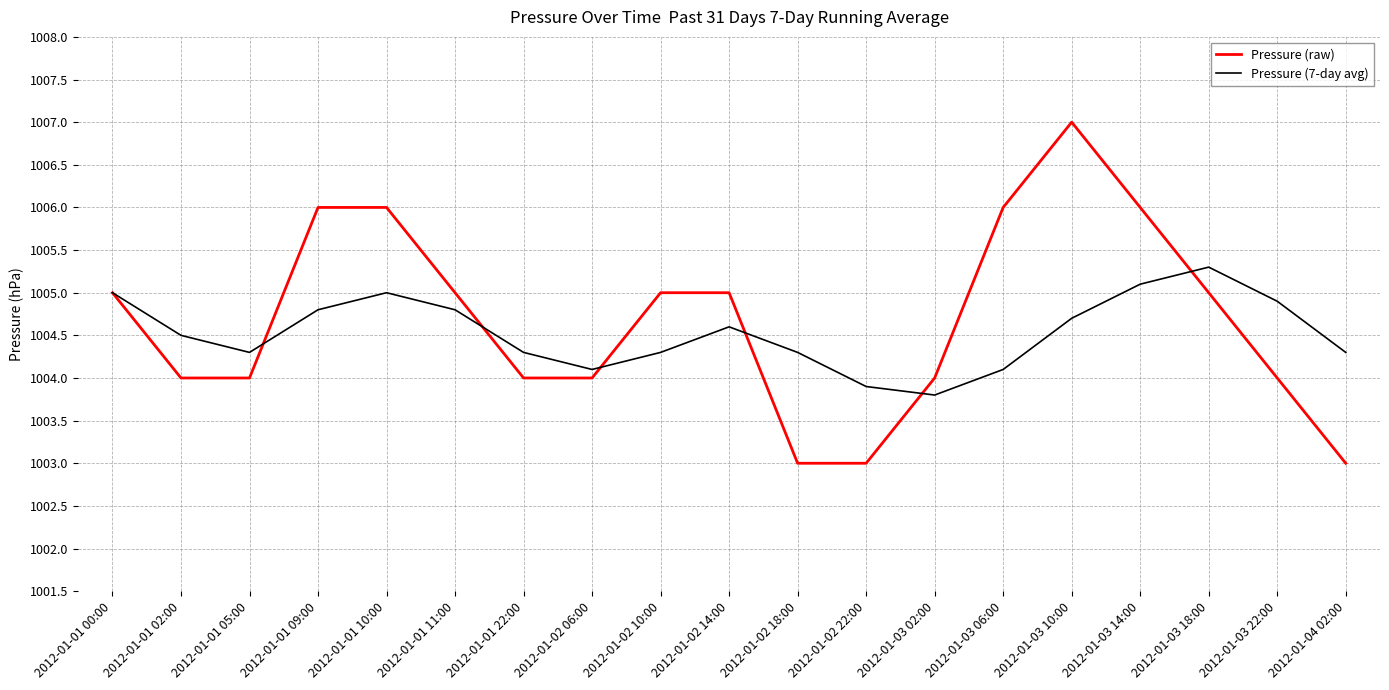

Where is the first local maximum for Pressure (7-day avg)?

2012-01-01 10:00